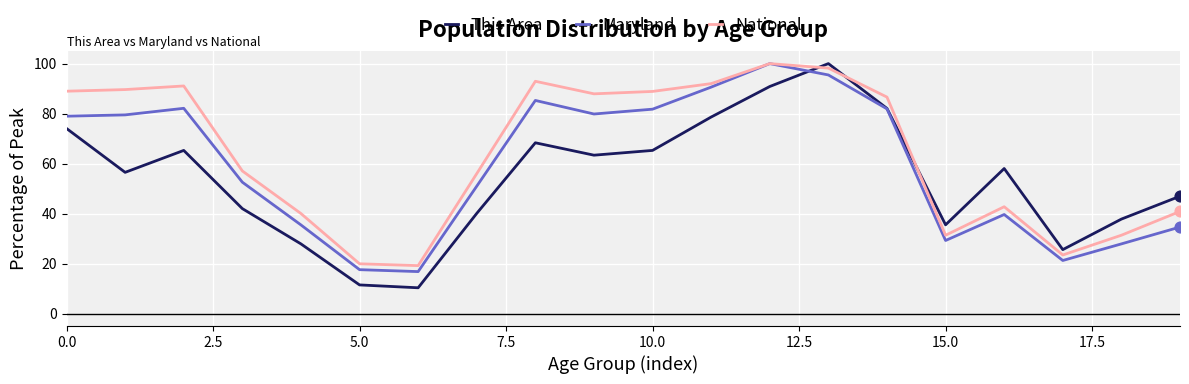

Which series has the largest total across all categories?

National